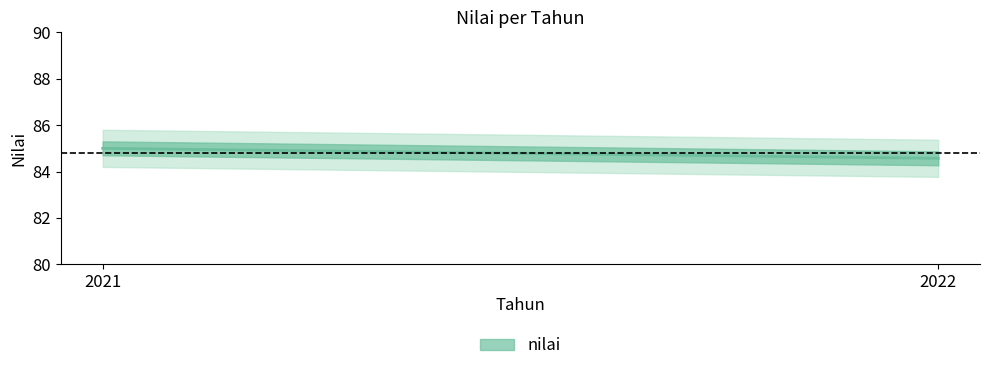

Between 2022 and 2021, which is larger?

2021